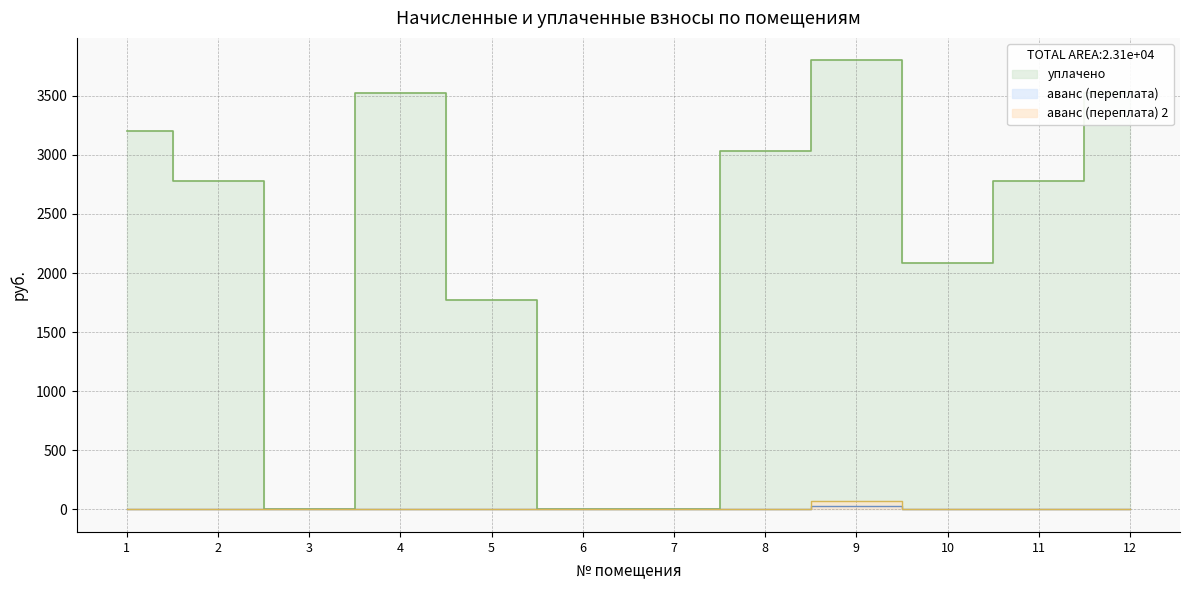

Which series changed the most between 5 and 12?

уплачено